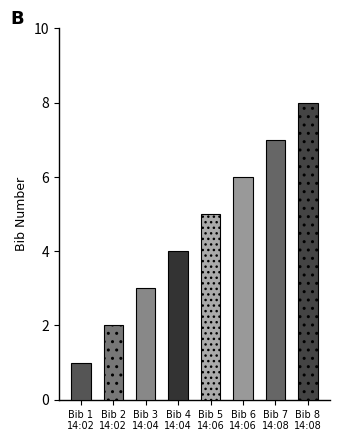

Approximately how many times larger is the value at 14:04:00 compared to 14:02:00?

4.0